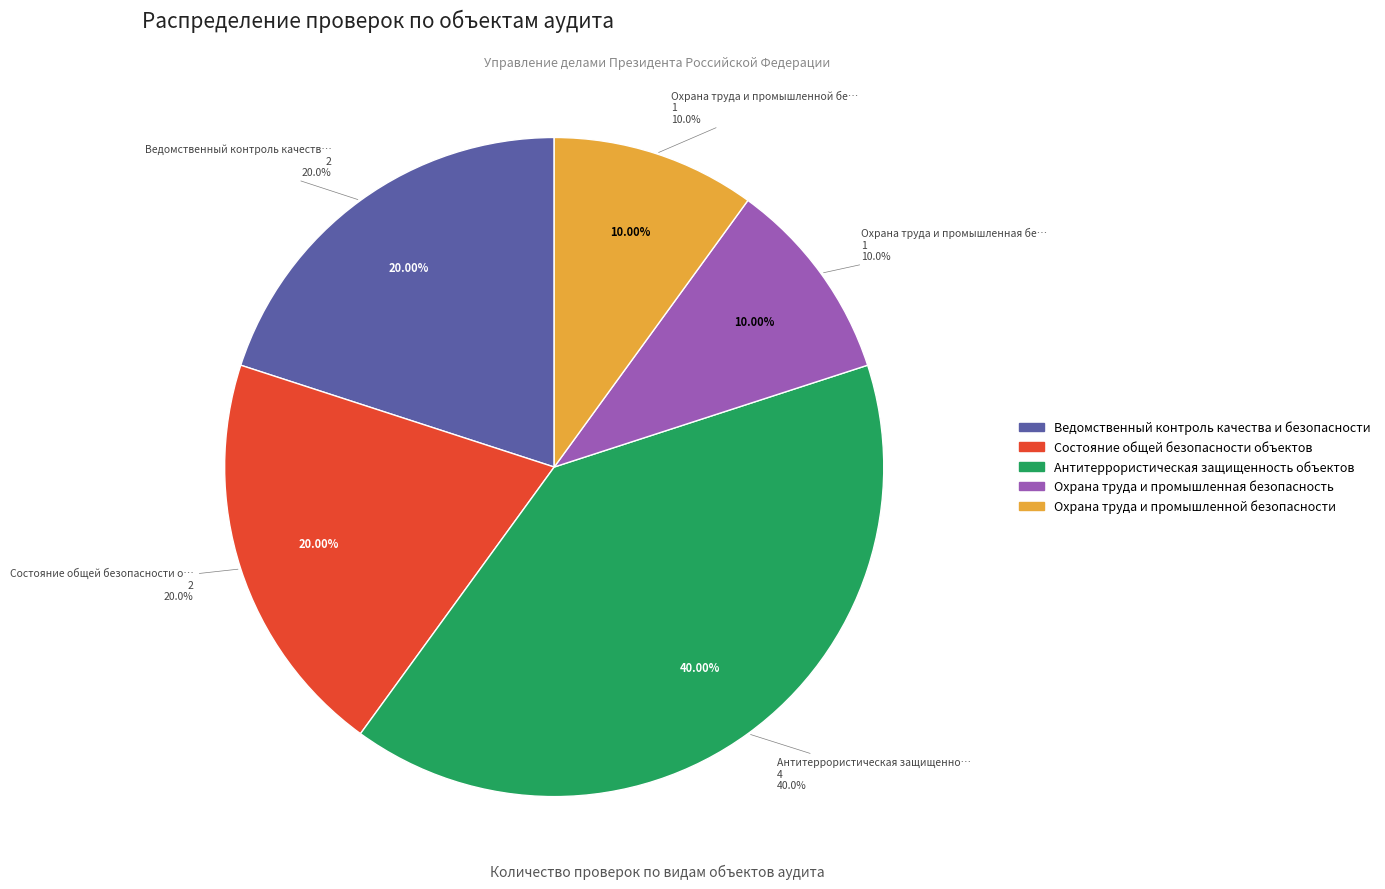

Which slice is the largest?

Антитеррористическая защищенность объектов